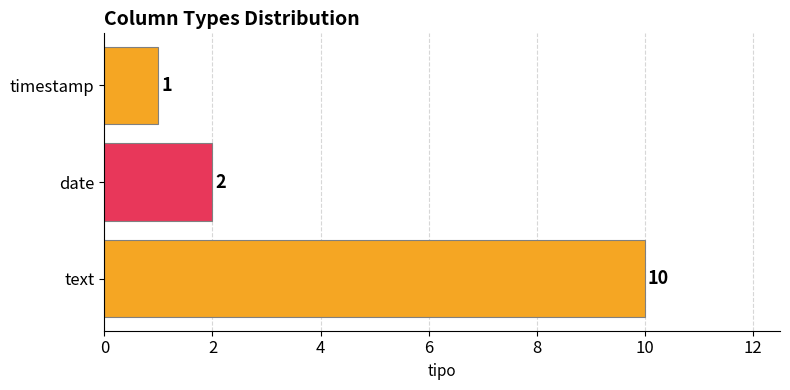

Between timestamp and date, which is larger?

date